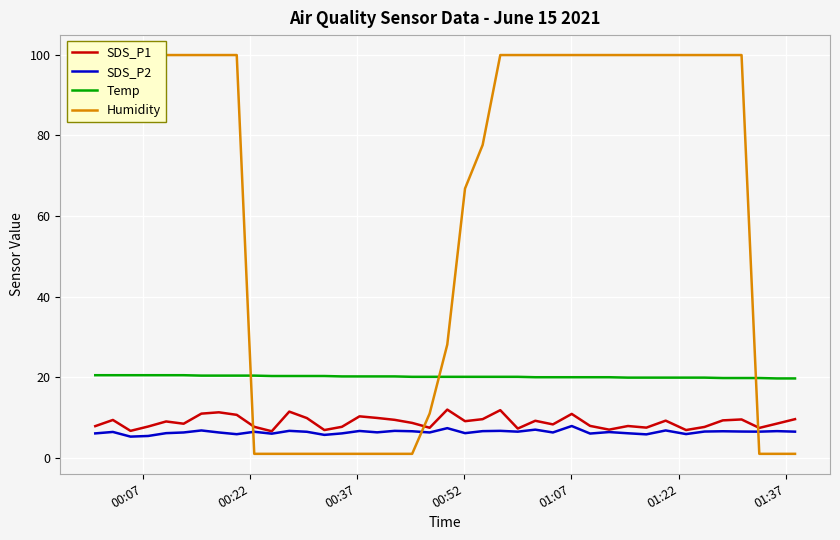

Which series has the largest range (max minus min)?

Humidity